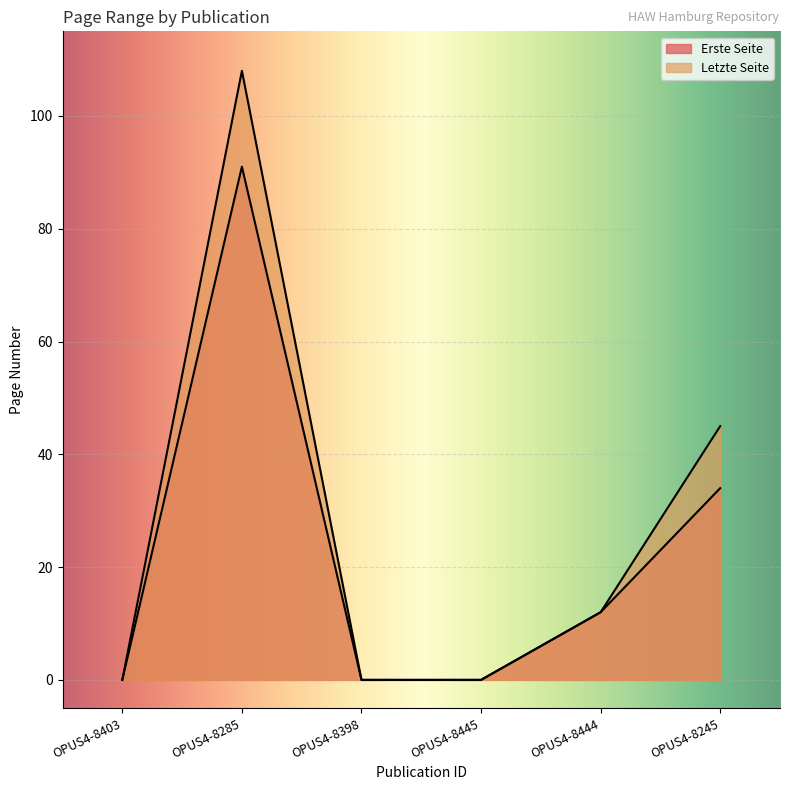

Between OPUS4-8285 and OPUS4-8398, which series saw the biggest shift?

Letzte Seite